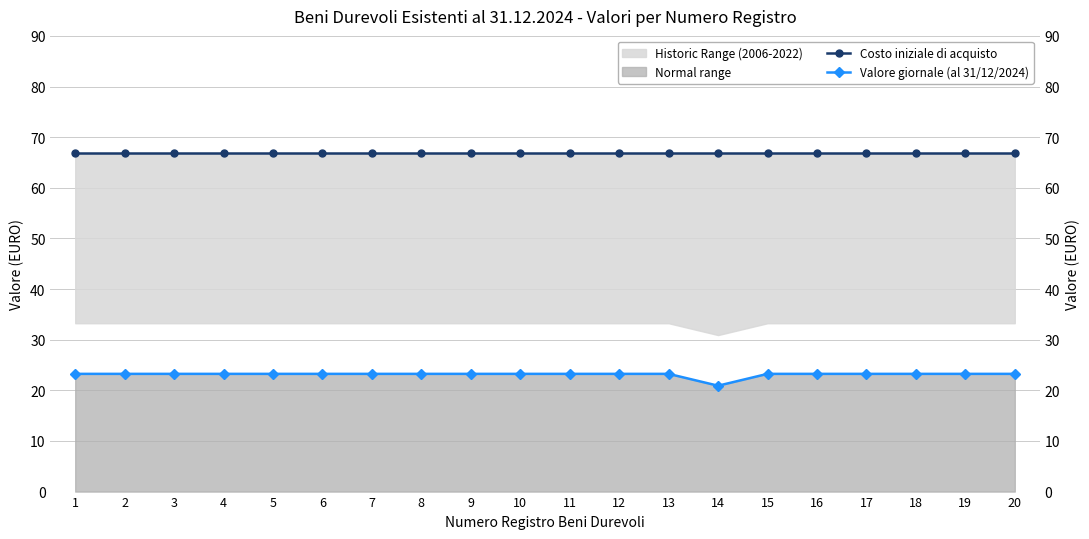

Reading left to right, what are all the values shown in this chart?

Costo iniziale di acquisto: 1=66.8	2=66.8	3=66.8	4=66.8	5=66.8	6=66.8	7=66.8	8=66.8	9=66.8	10=66.8	11=66.8	12=66.8	13=66.8	14=66.8	15=66.8	16=66.8	17=66.8	18=66.8	19=66.8	20=66.8
Valore giornale (al 31/12/2024): 1=23.2	2=23.2	3=23.2	4=23.2	5=23.2	6=23.2	7=23.2	8=23.2	9=23.2	10=23.2	11=23.2	12=23.2	13=23.2	14=20.9	15=23.2	16=23.2	17=23.2	18=23.2	19=23.2	20=23.2